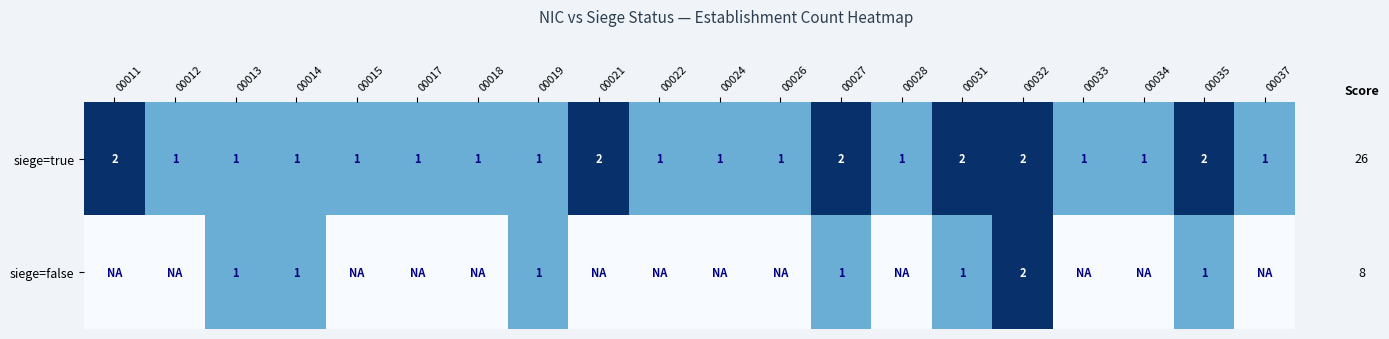

What is the total value across all series at 00034?

1